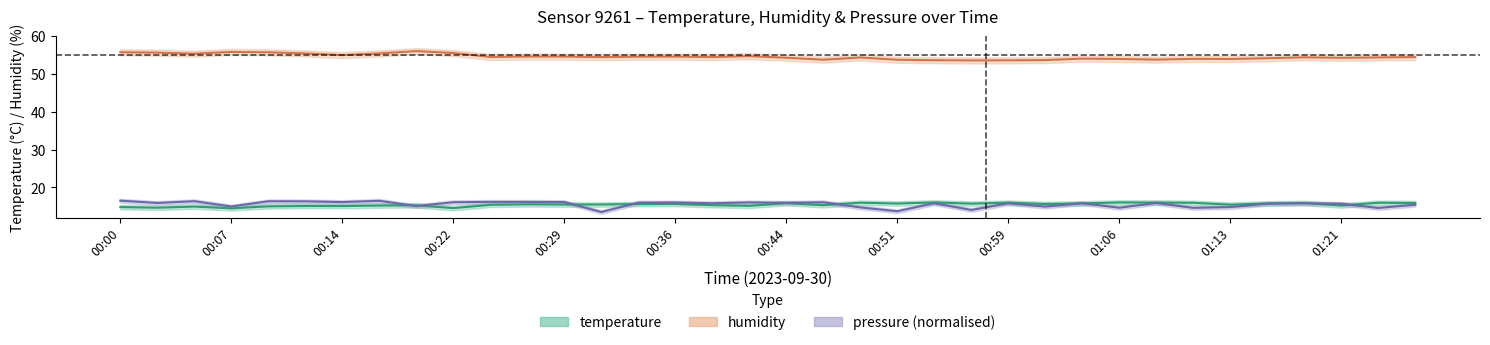

Does the chart have visible grid lines?

No